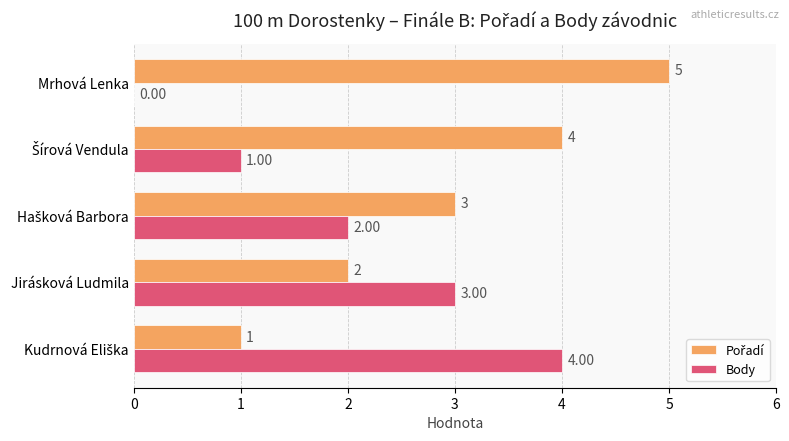

What is the total value across all series at Mrhová Lenka?

5